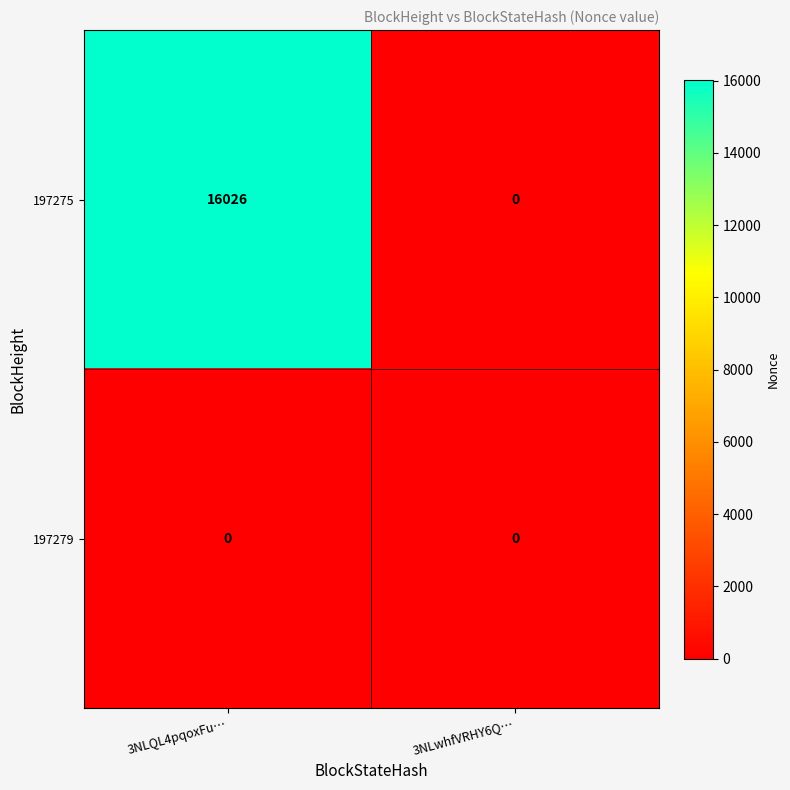

What is the sum of all 197275 values?

16026